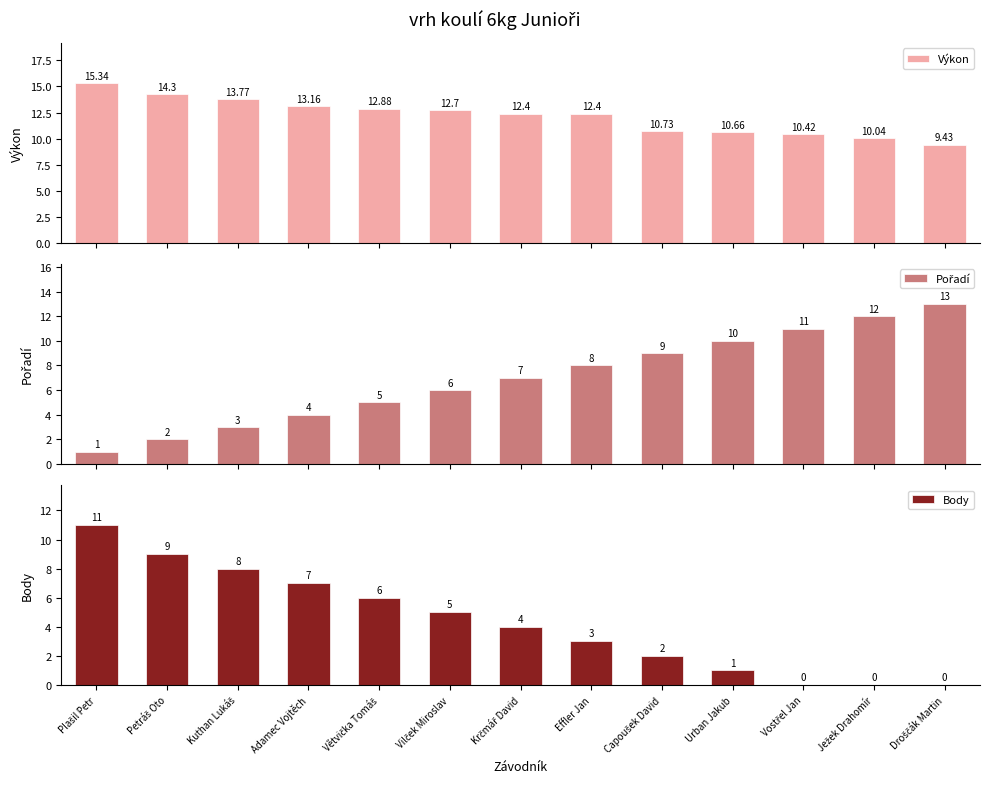

What position from the left is Effler Jan?

8